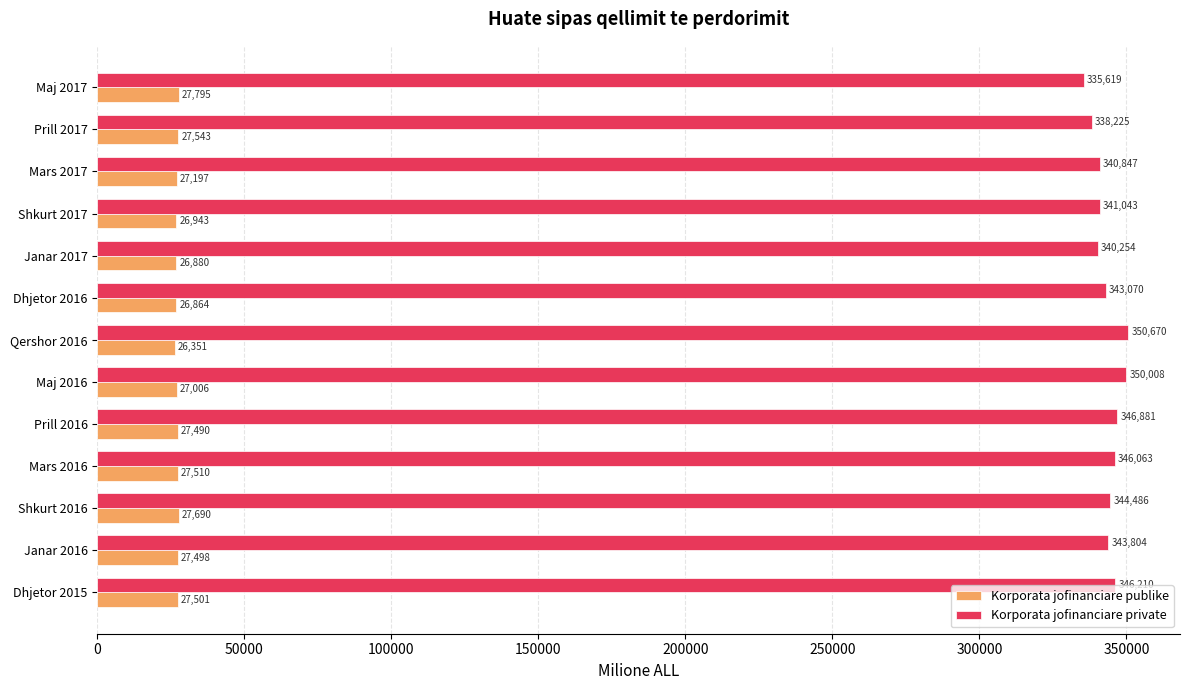

Count the number of categories in the chart.

13